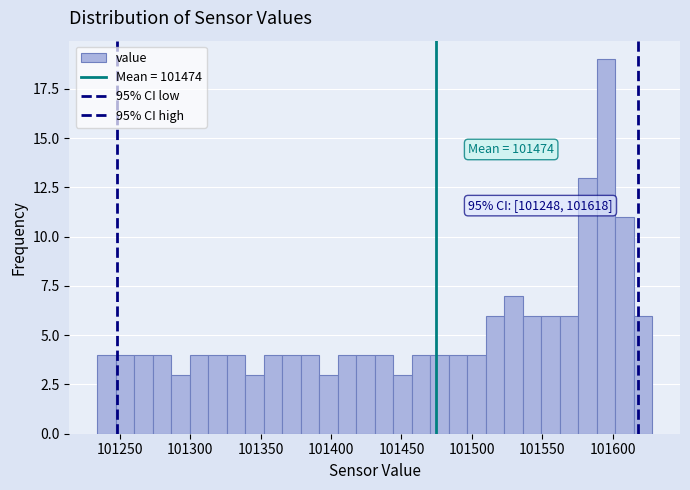

Around what value on the x-axis is the tallest bar? Give the approximate position of its centre, as read against the axis.

101595